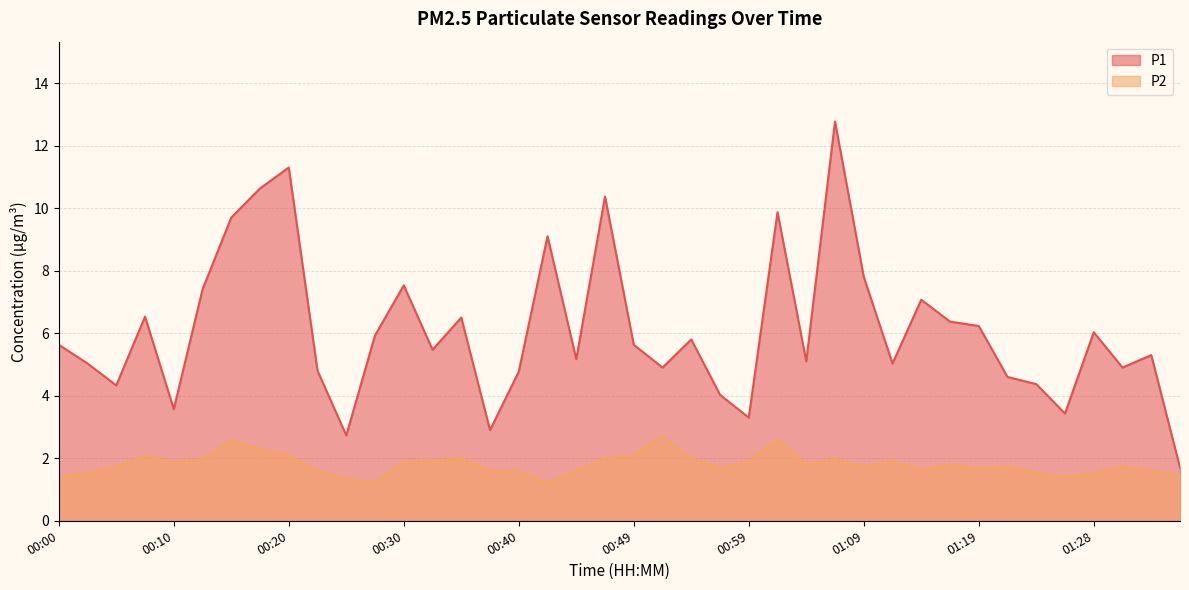

What value does the P1 series have at 01:19?

6.2